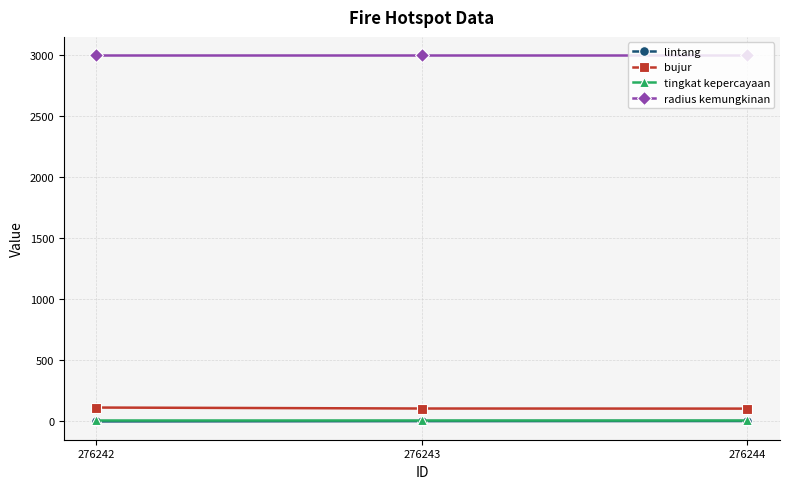

Which series has the largest total across all categories?

radius kemungkinan